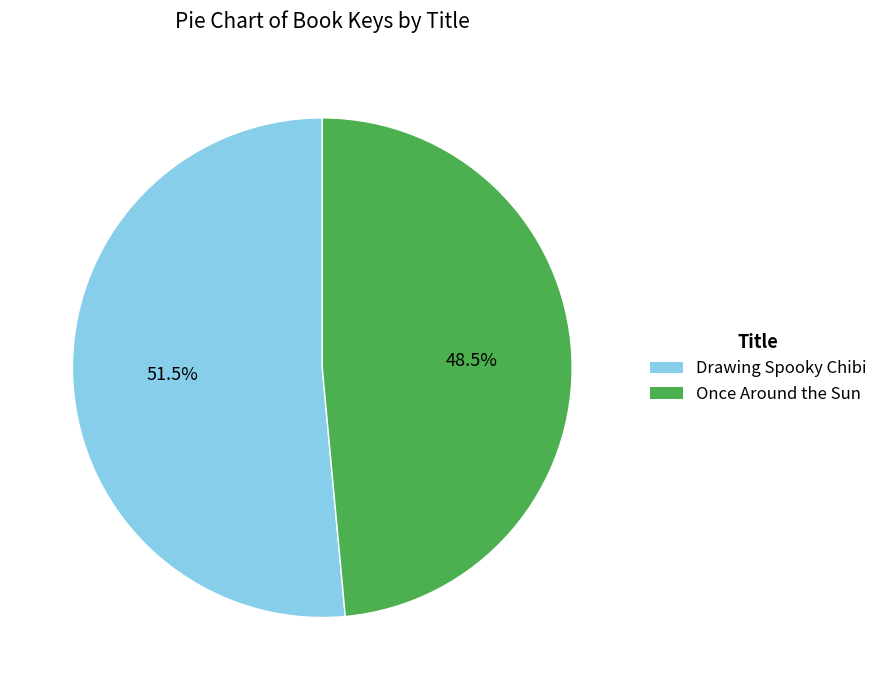

The Once Around the Sun slice represents 58% of the pie. True or false?

False